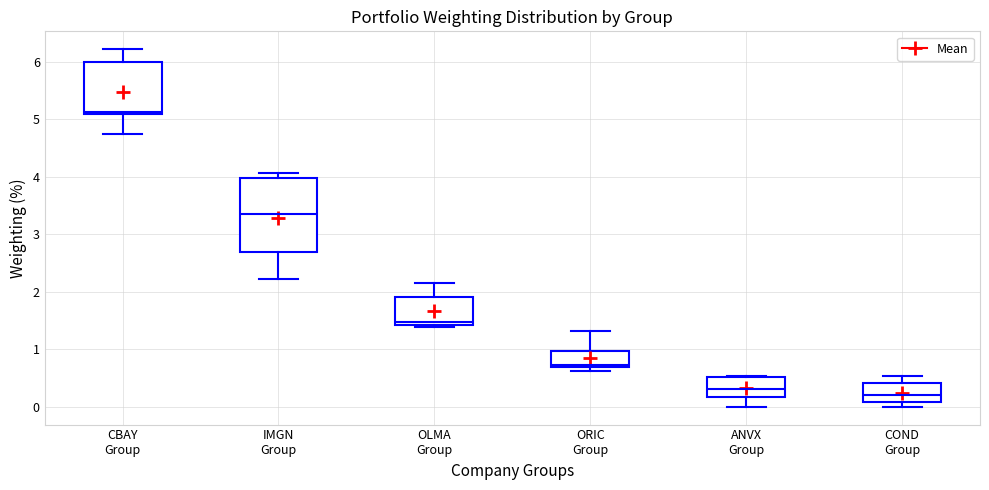

Where is the upper edge of the box for COND Group on the y-axis? The values are not printed on the chart, so give them approximately, as read against the axis.

0.4